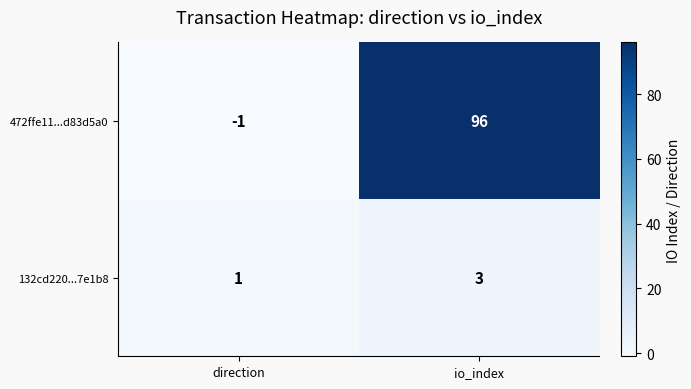

Which series changed the most between direction and io_index?

472ffe11...d83d5a0